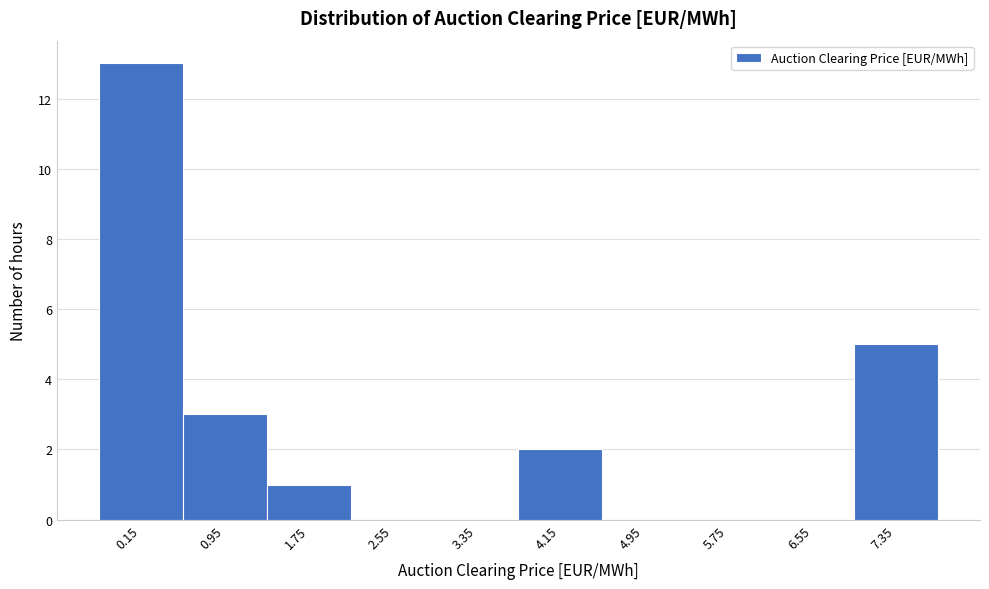

Reading left to right, transcribe all the data shown in this chart.

0.15=13	0.95=3	1.75=1	2.55=0	3.35=0	4.15=2	4.95=0	5.75=0	6.55=0	7.35=5